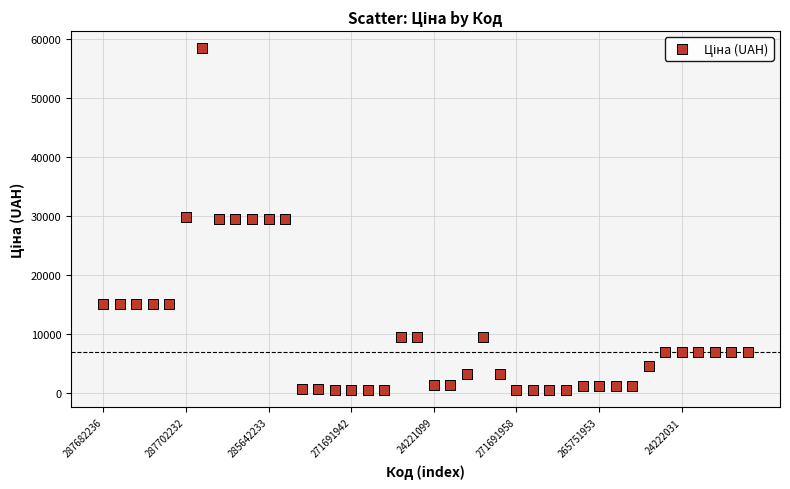

What is the range of Y values (max minus min)?

58010.0